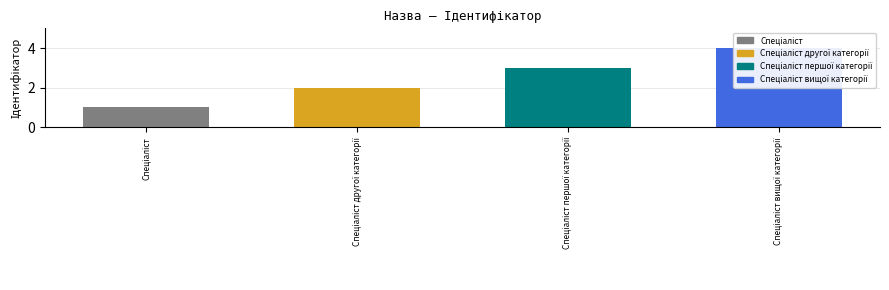

Does the chart contain stacked bars?

No